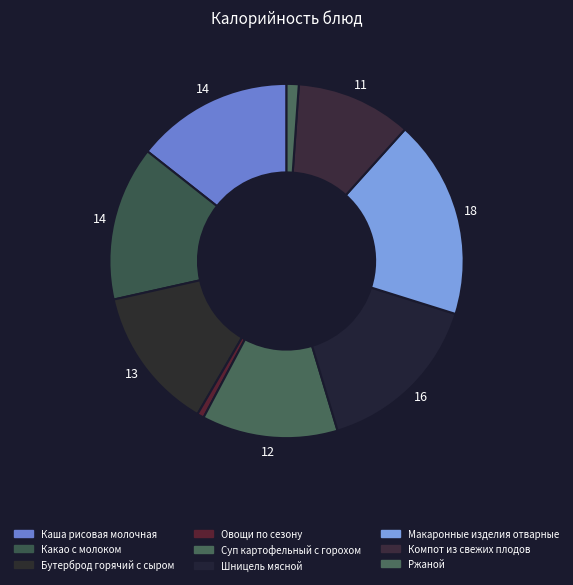

Count the number of slices in the pie.

9